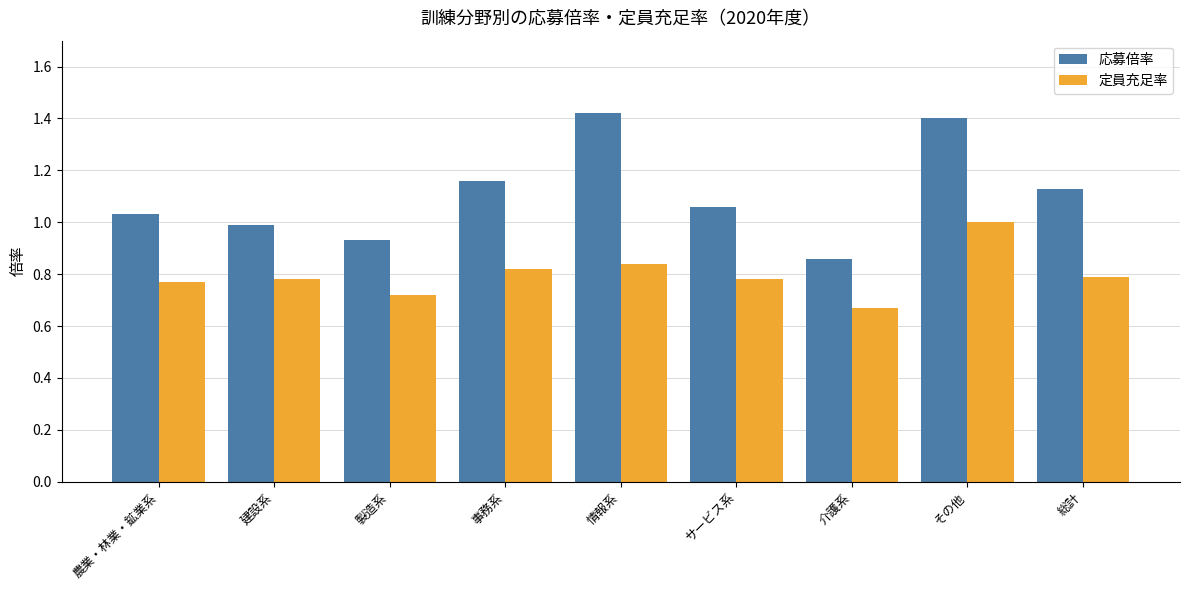

At which label is 応募倍率 closest to 1?

建設系